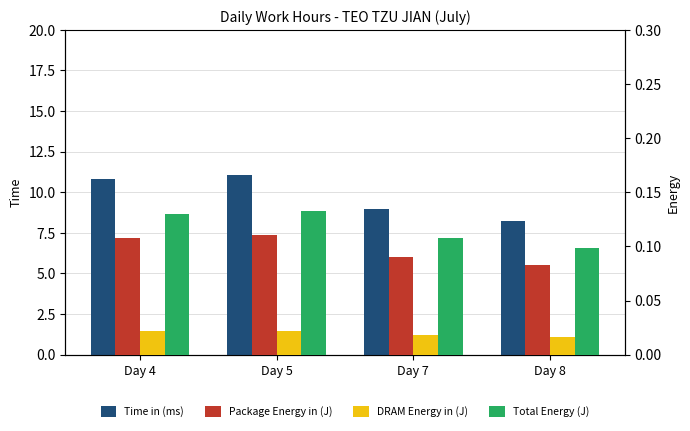

At how many categories does at least one series exceed 3?

4